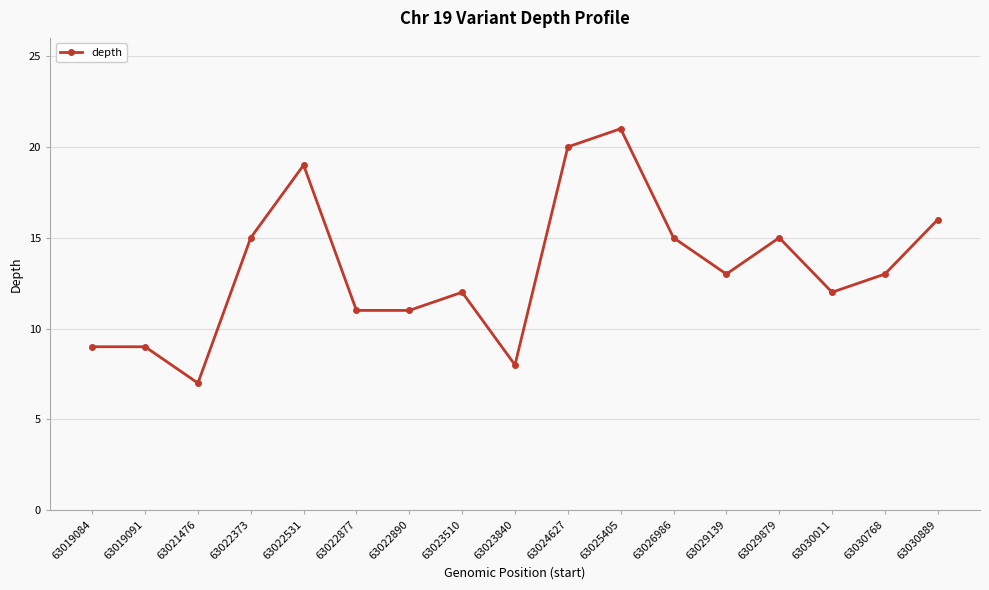

Is it true that the value at 63022531 is 19?

True